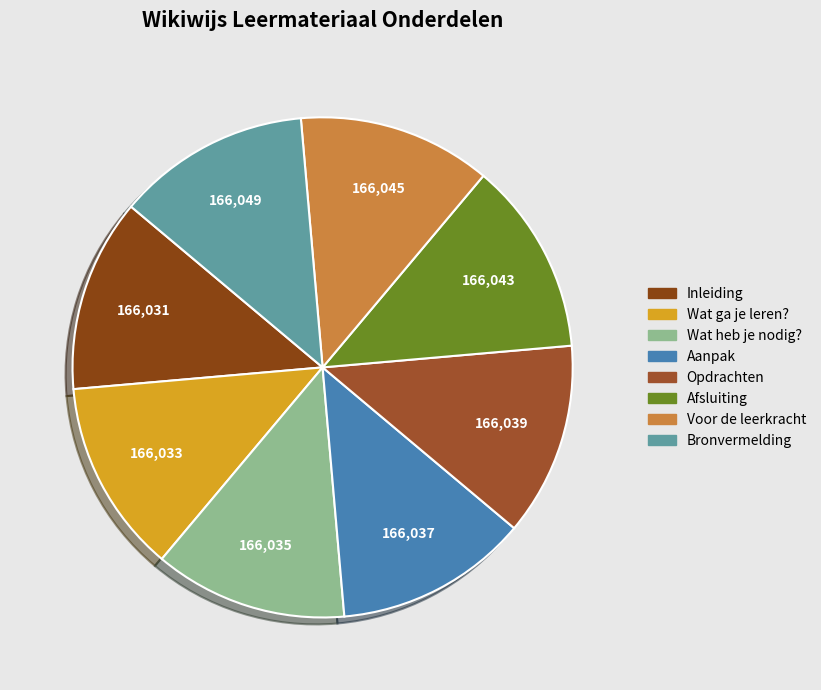

What percentage is the Wat ga je leren? slice, to the nearest percent?

12%